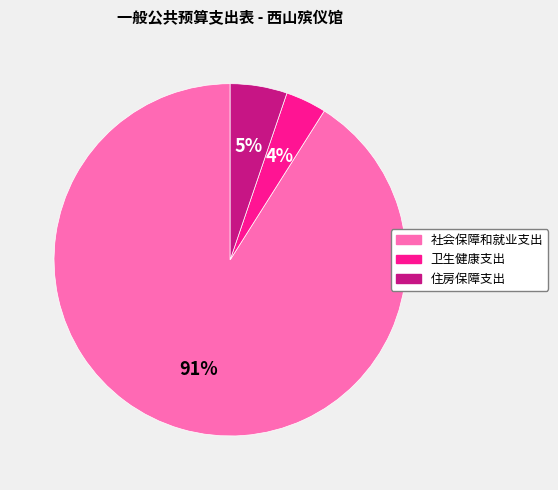

What is the majority slice?

社会保障和就业支出